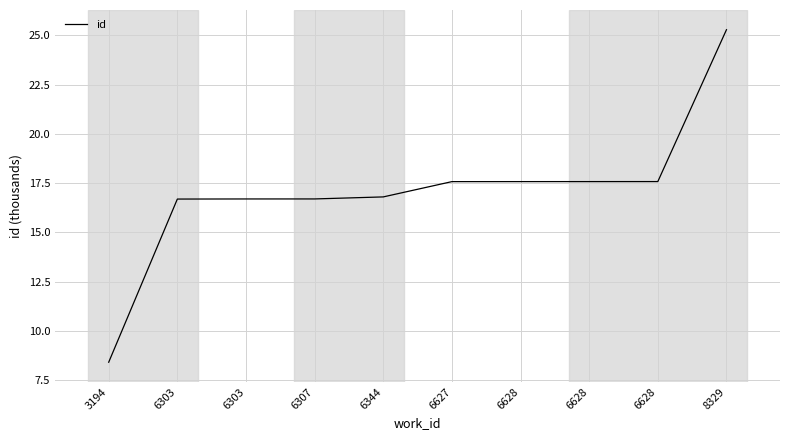

Reading left to right, list all the values displayed in this chart.

8.4	16.7	16.7	16.7	16.8	17.6	17.6	17.6	17.6	25.3